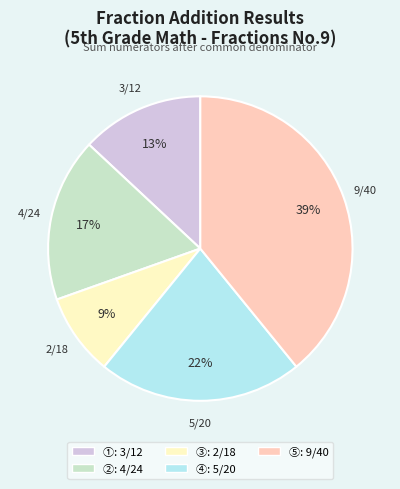

To the nearest percent, what is the difference between the ⑤ and ① slice percentages?

26%